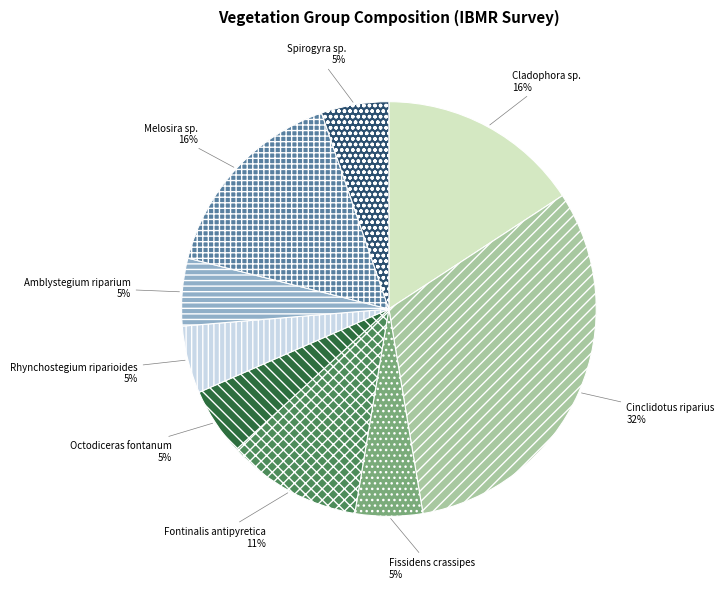

How many slices are in this pie chart?

9